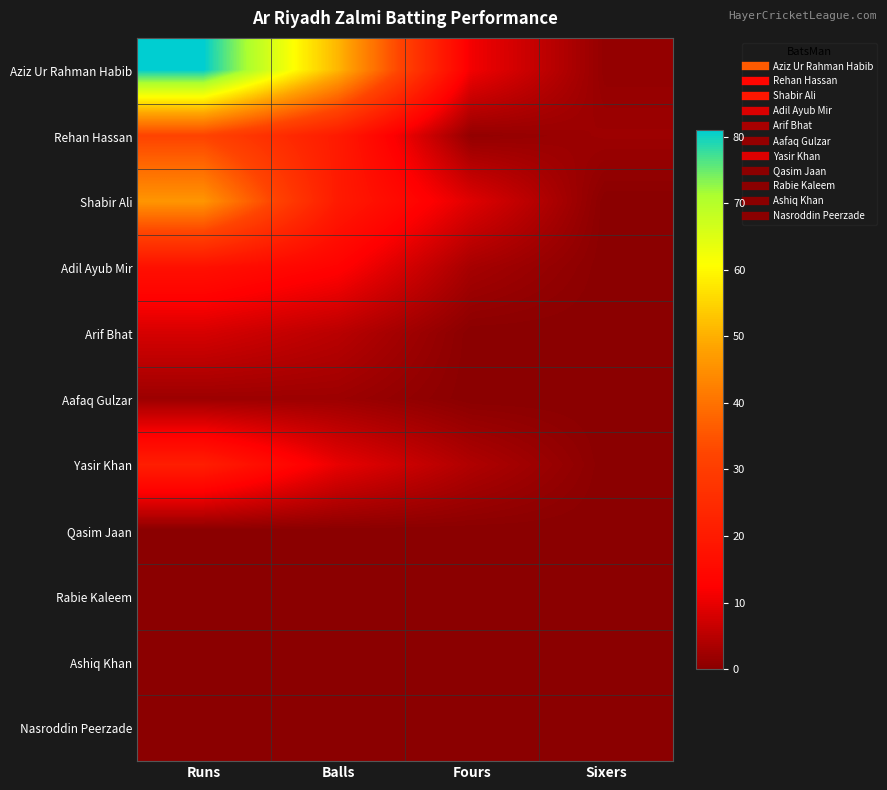

What is the total value across all series at Balls?

121